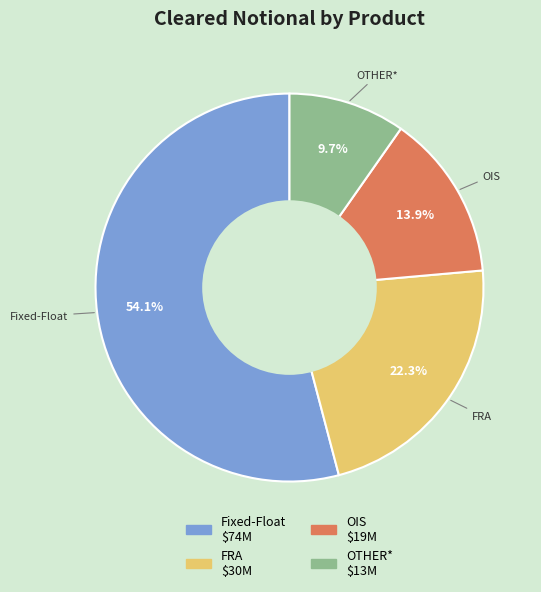

What percentage is NOT represented by FRA?

77.7%